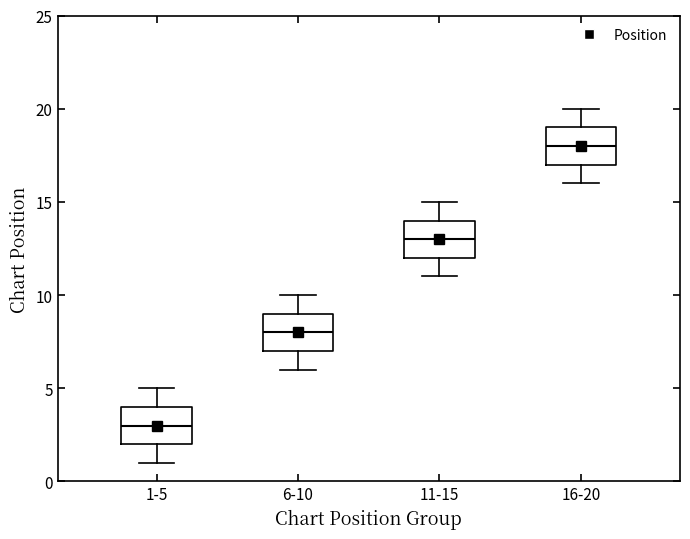

Where is the lower edge of the box for 6-10 on the y-axis? The values are not printed on the chart, so give them approximately, as read against the axis.

7